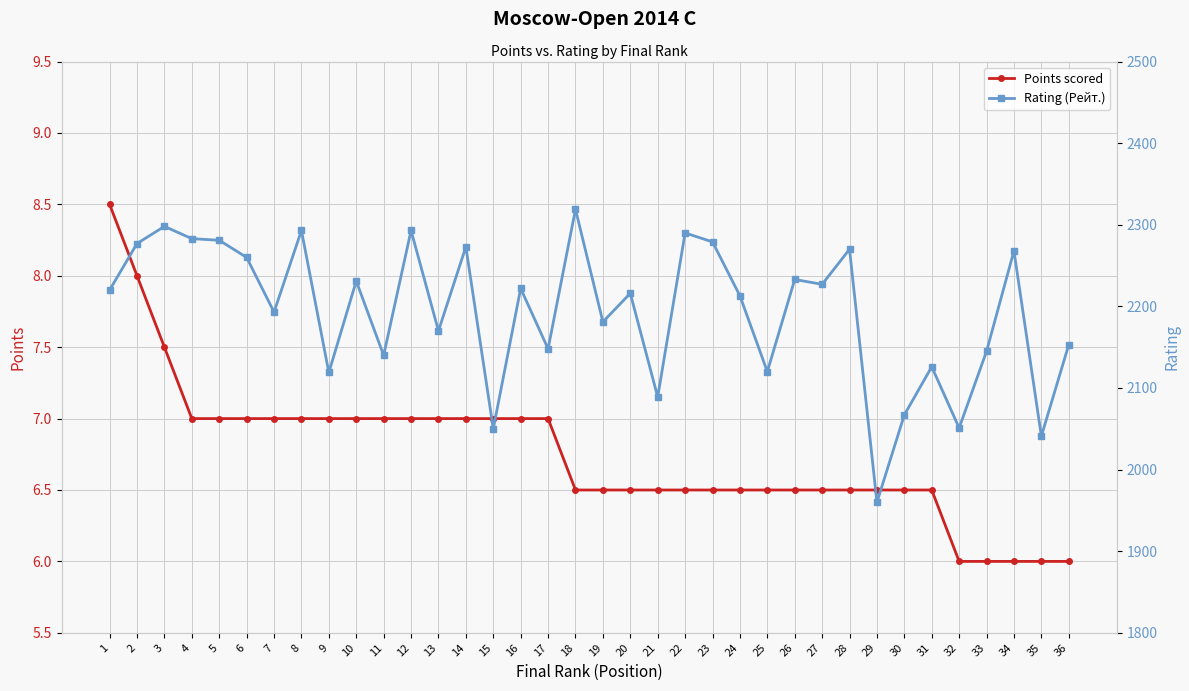

At how many categories does at least one series exceed 144?

36